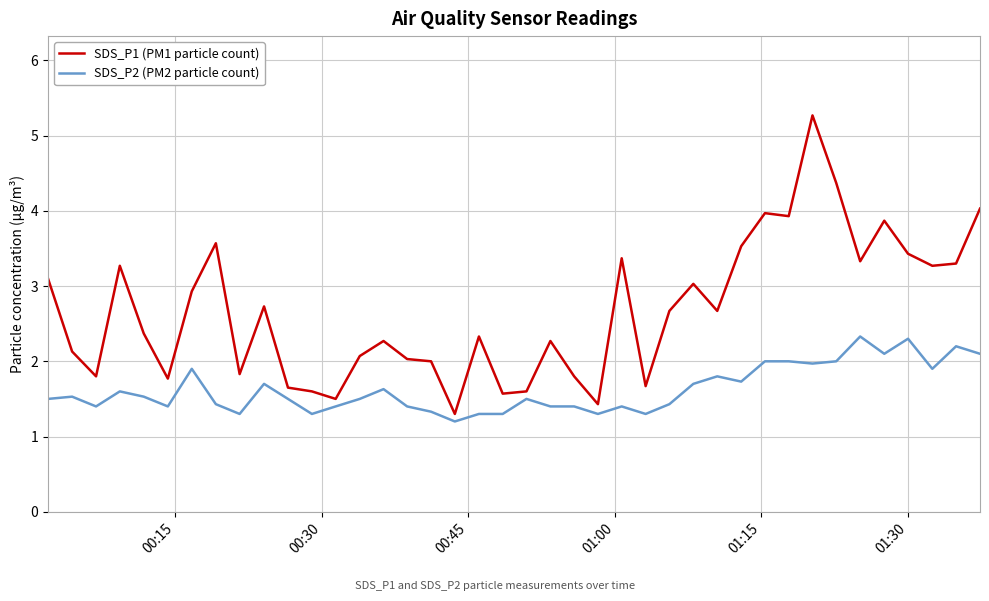

What is the average value of the SDS_P1 (PM1 particle count) series?

2.7